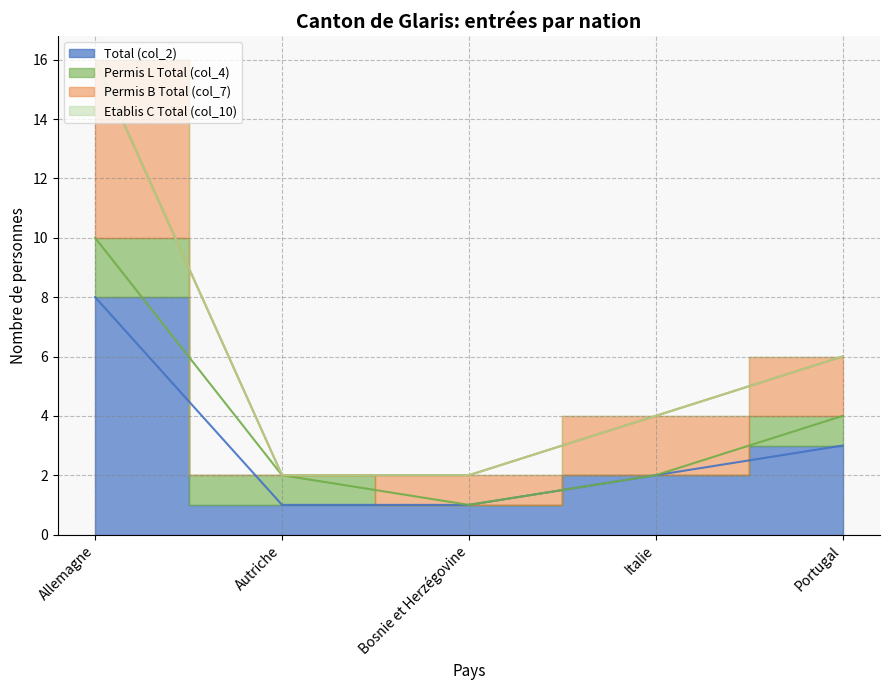

At how many categories does at least one series exceed 0?

5